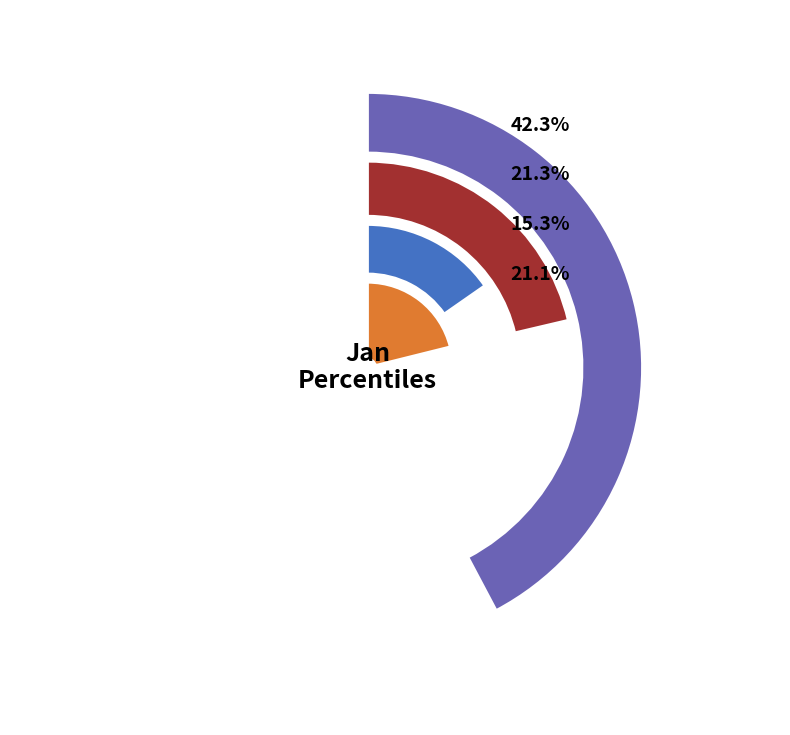

The pct45 slice represents 17% of the pie. True or false?

False